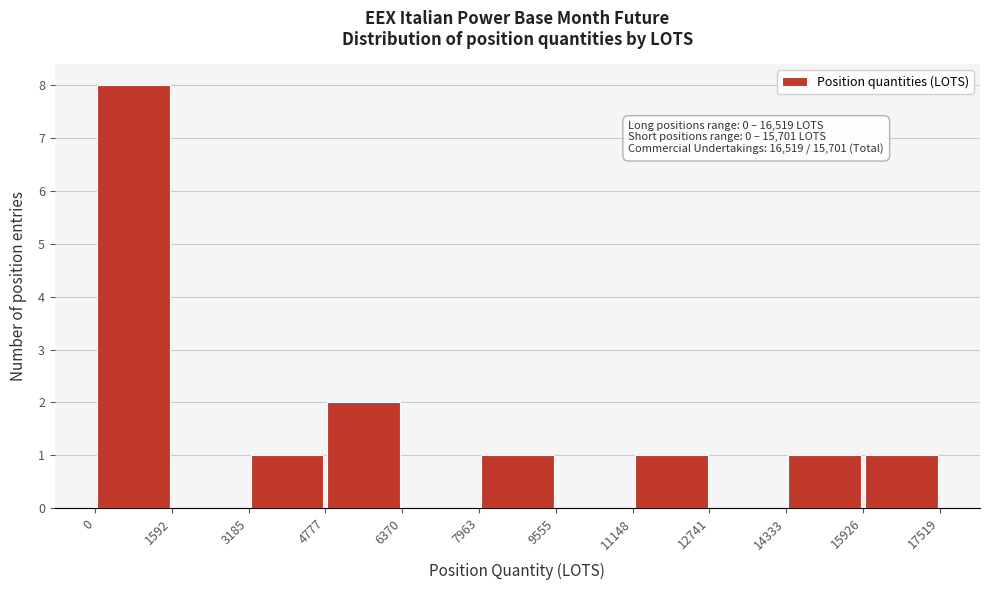

Over which range of the x-axis is the bar tallest?

0 to 1592